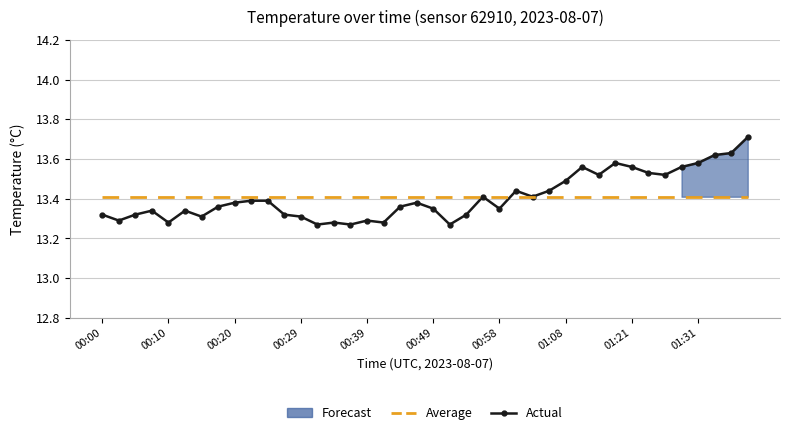

True or false: Actual has more than 1 points higher than both neighbors.

True